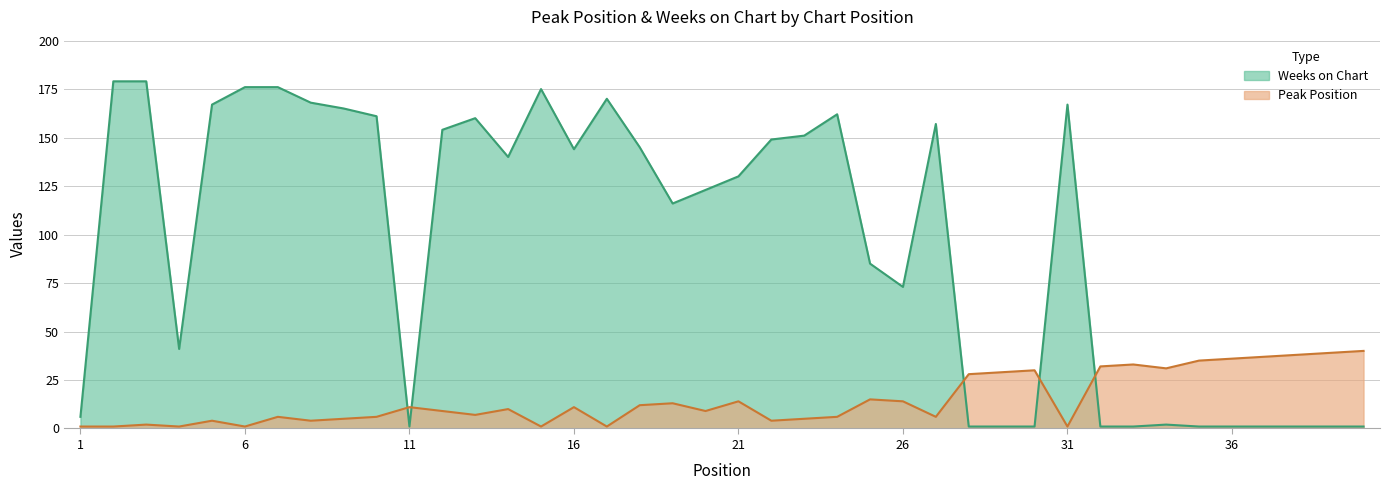

What is the value of the Peak Position point at the 18th from the left?

12